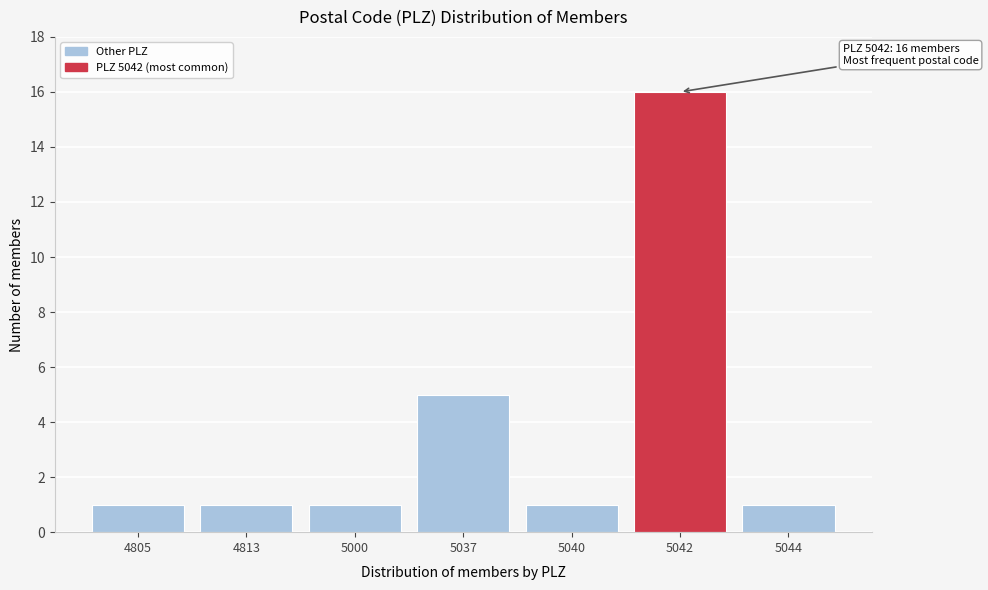

Reading left to right, extract all data points from this chart.

4805=1	4813=1	5000=1	5037=5	5040=1	5042=16	5044=1